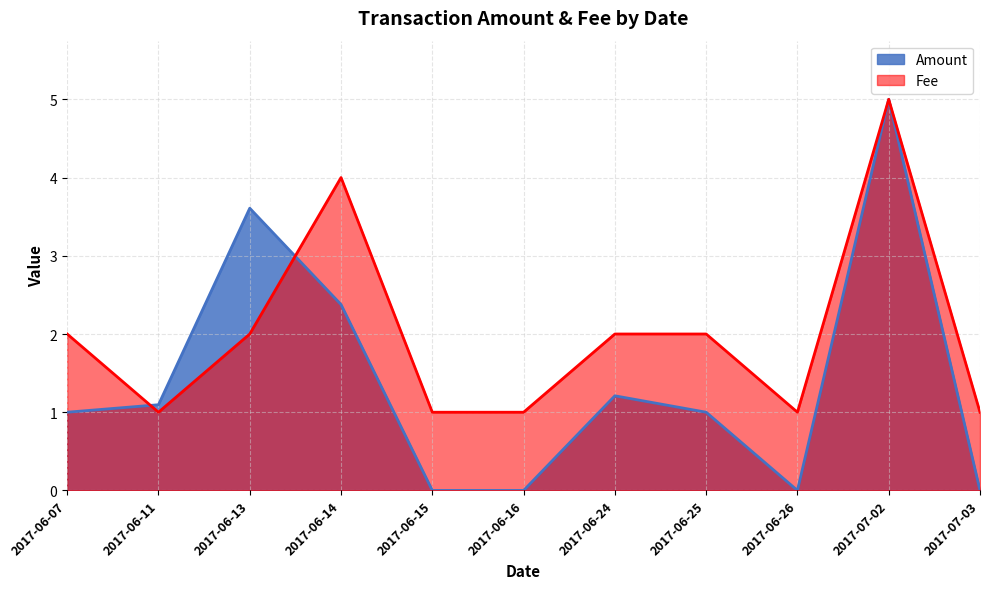

What is the value of the Fee point at the 9th from the left?

1.0